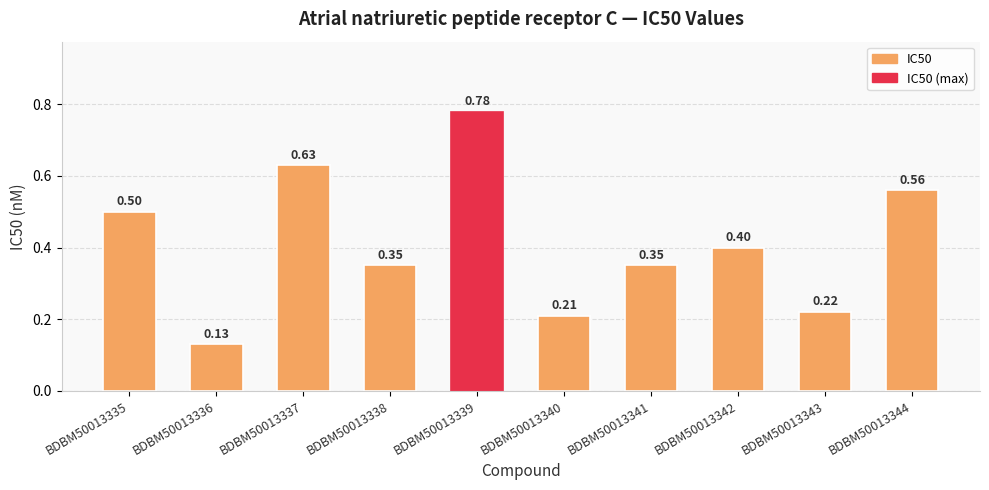

Which has a higher value, BDBM50013342 or BDBM50013336?

BDBM50013342